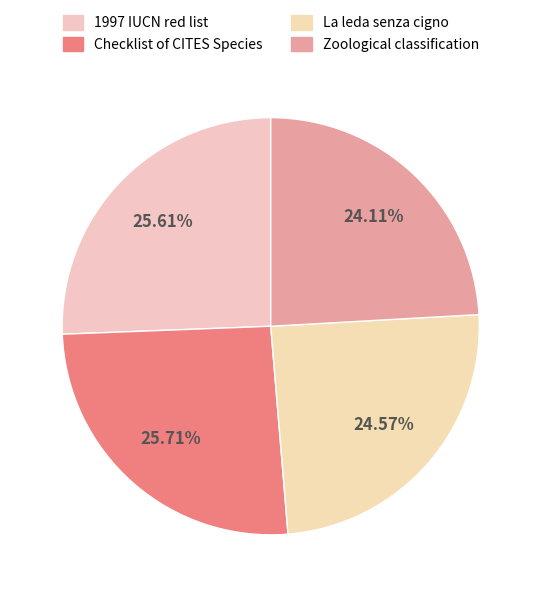

Does La leda senza cigno represent more than half of the total?

No